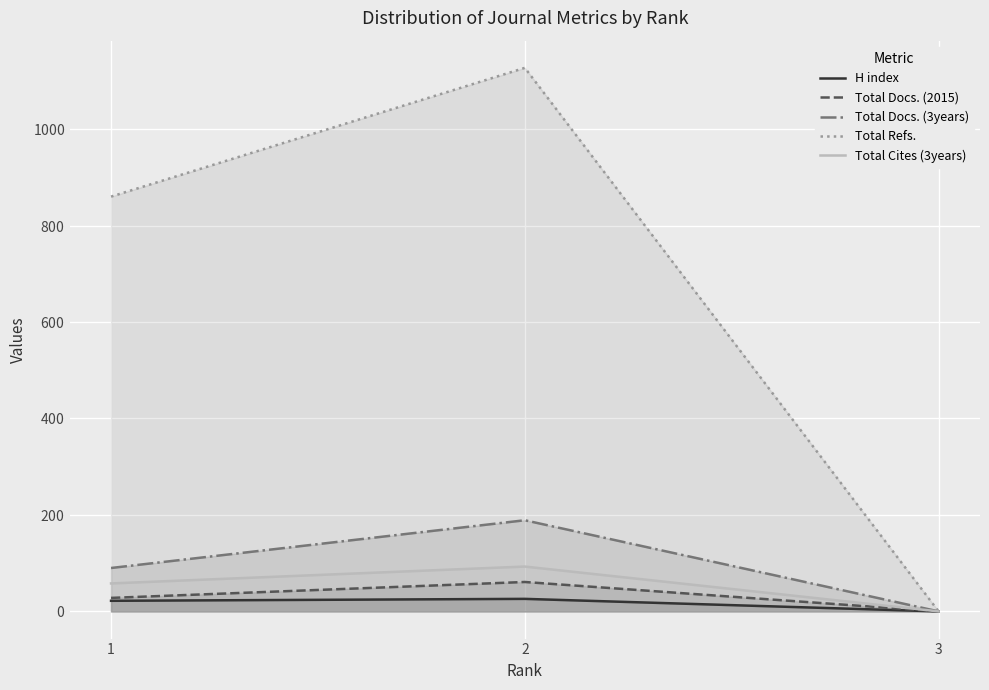

What is the sum of the Total Docs. (3years) values at 3 and 2?

189